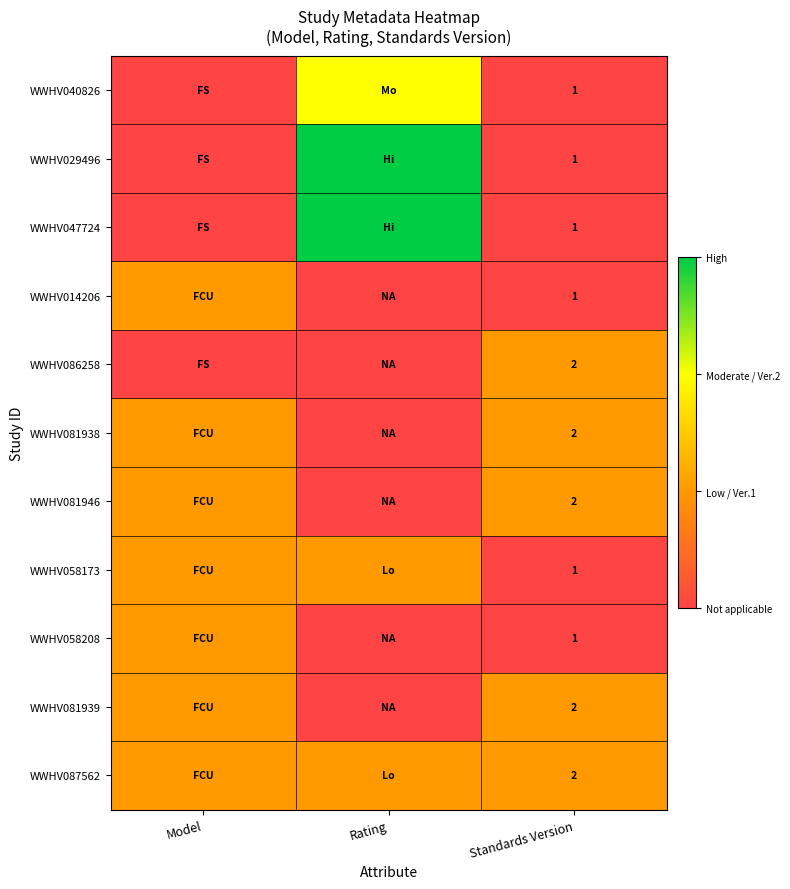

The value of WWHV047724 at Standards Version is 1. True or false?

True